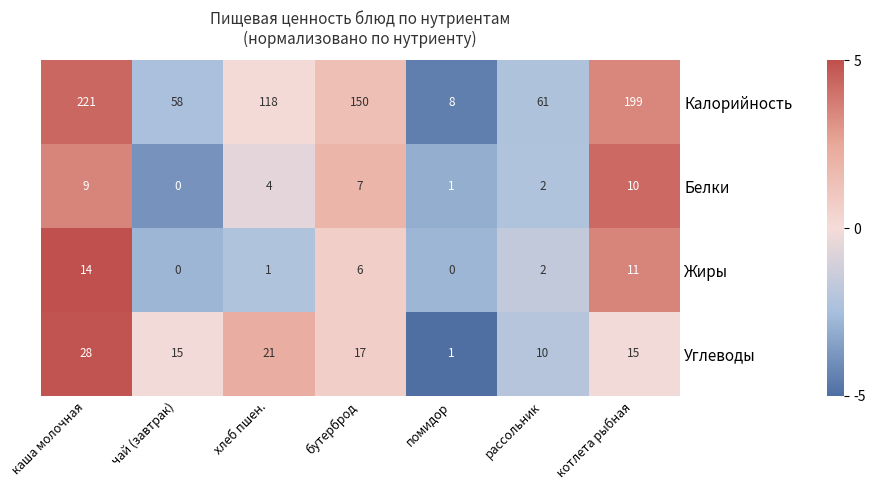

How many values in the Углеводы series are below 15?

2